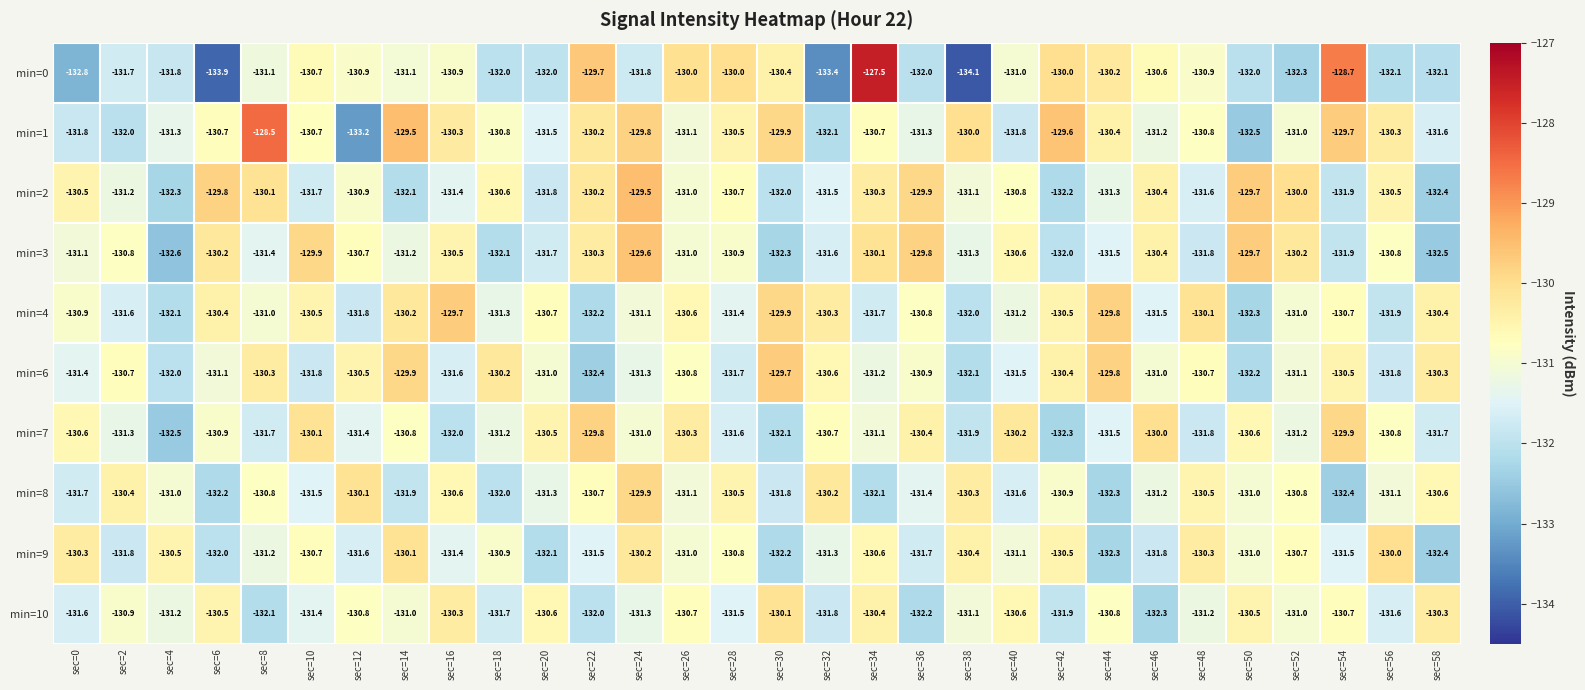

Which series has the largest total across all categories?

min=1